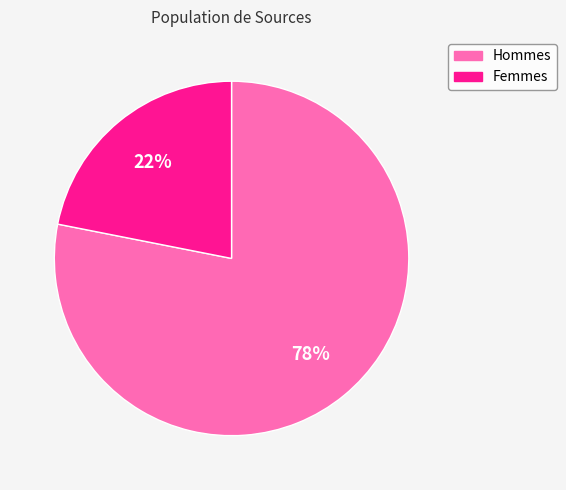

Which category has the smallest portion of the pie?

Femmes